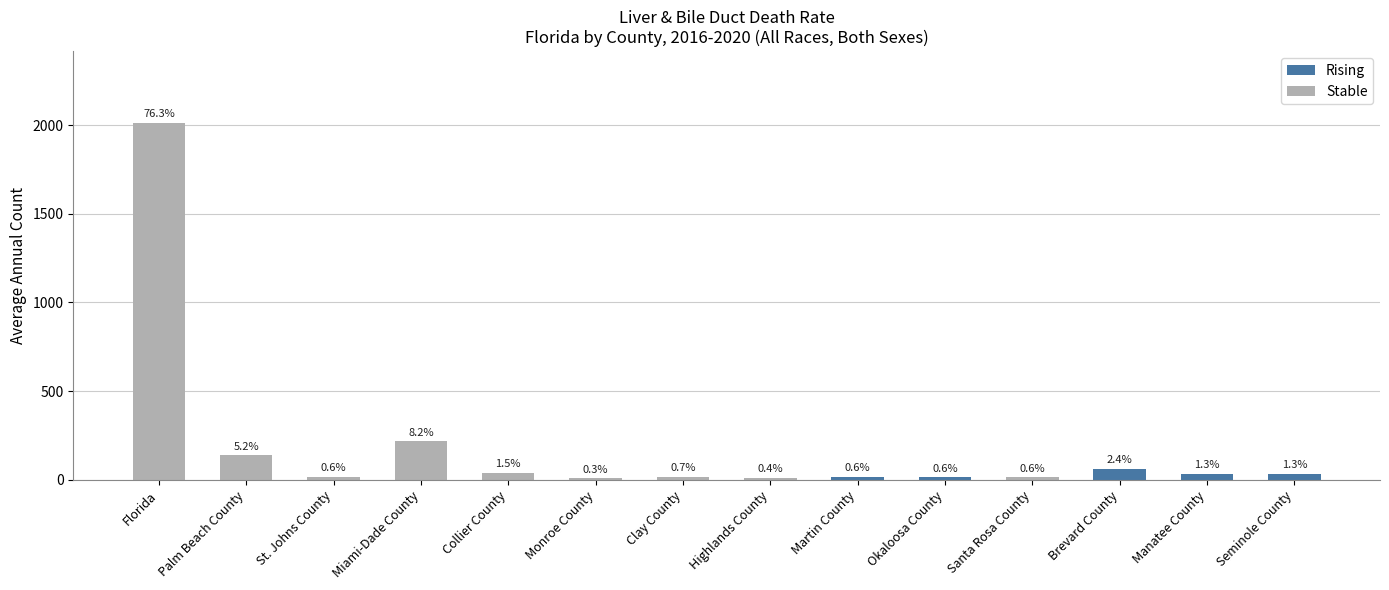

Rank the categories by value from highest to lowest.

Florida, Miami-Dade County, Palm Beach County, Brevard County, Collier County, Manatee County, Seminole County, Clay County, St. Johns County, Martin County, Okaloosa County, Santa Rosa County, Highlands County, Monroe County